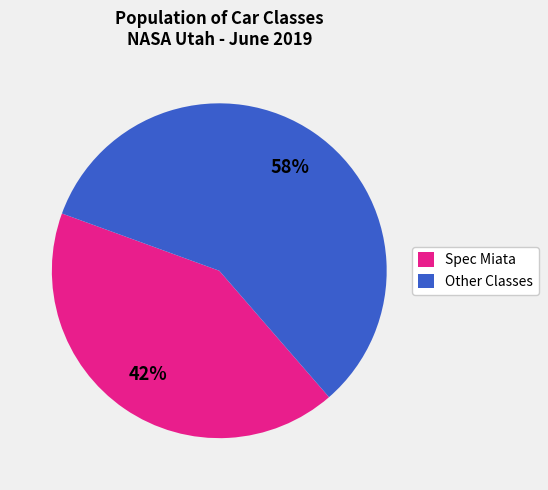

How many slices are in this pie chart?

2